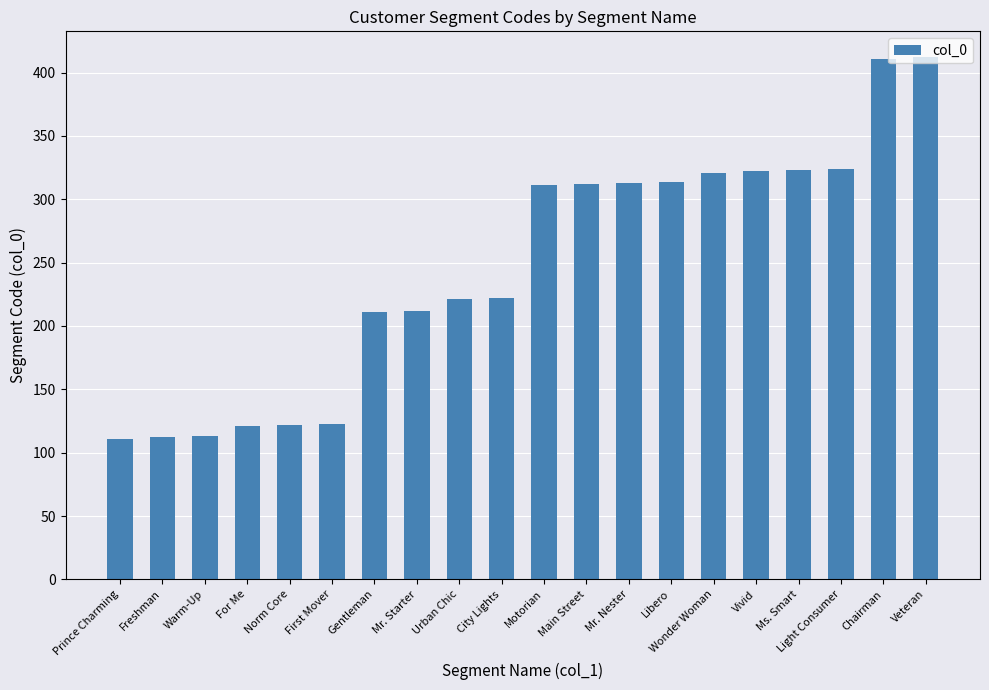

What is the smallest value displayed?

111